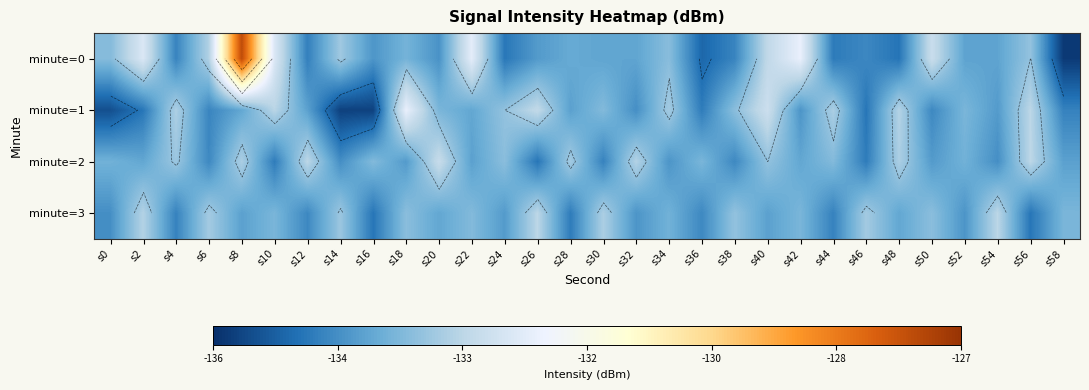

Between s54 and s56, which series saw the biggest shift?

minute=3